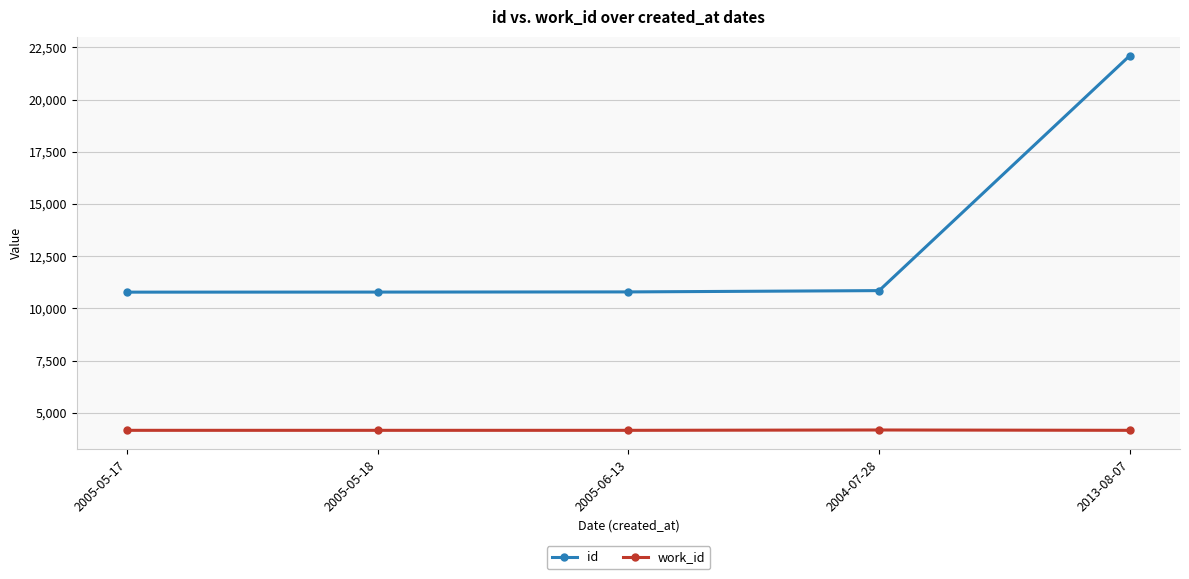

Rank the series at 2005-05-17 from lowest to highest value.

work_id, id